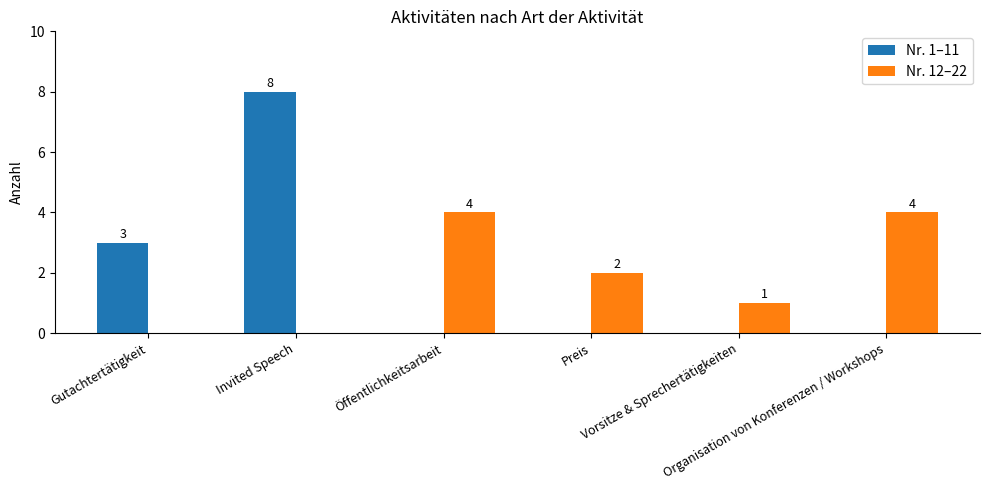

What is the highest value of the Nr. 1–11 series?

8